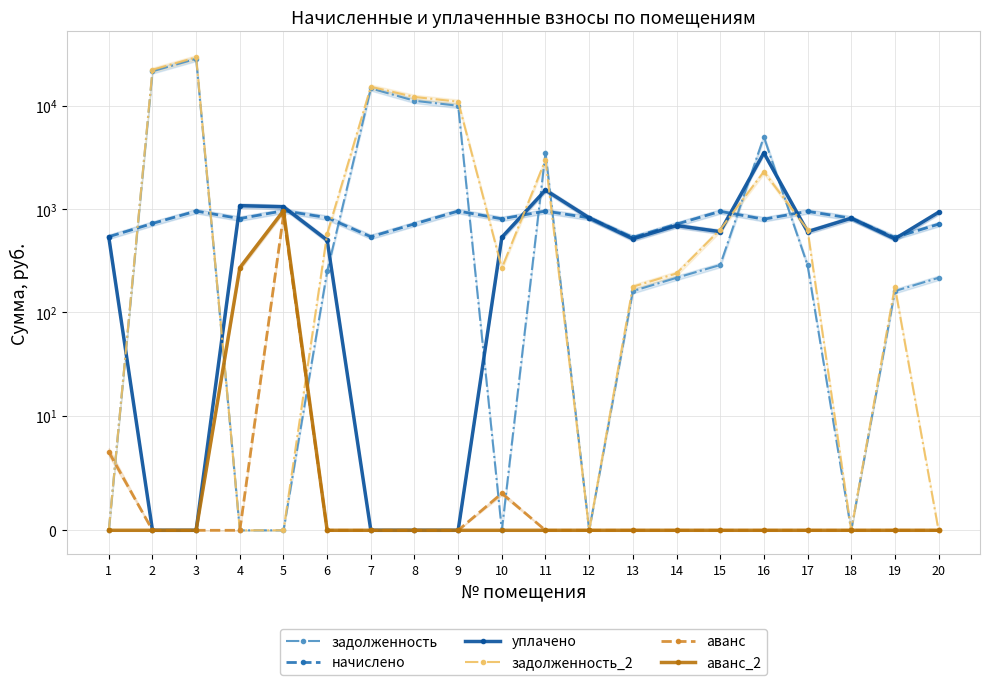

Is this an area chart (filled region under the line)?

No